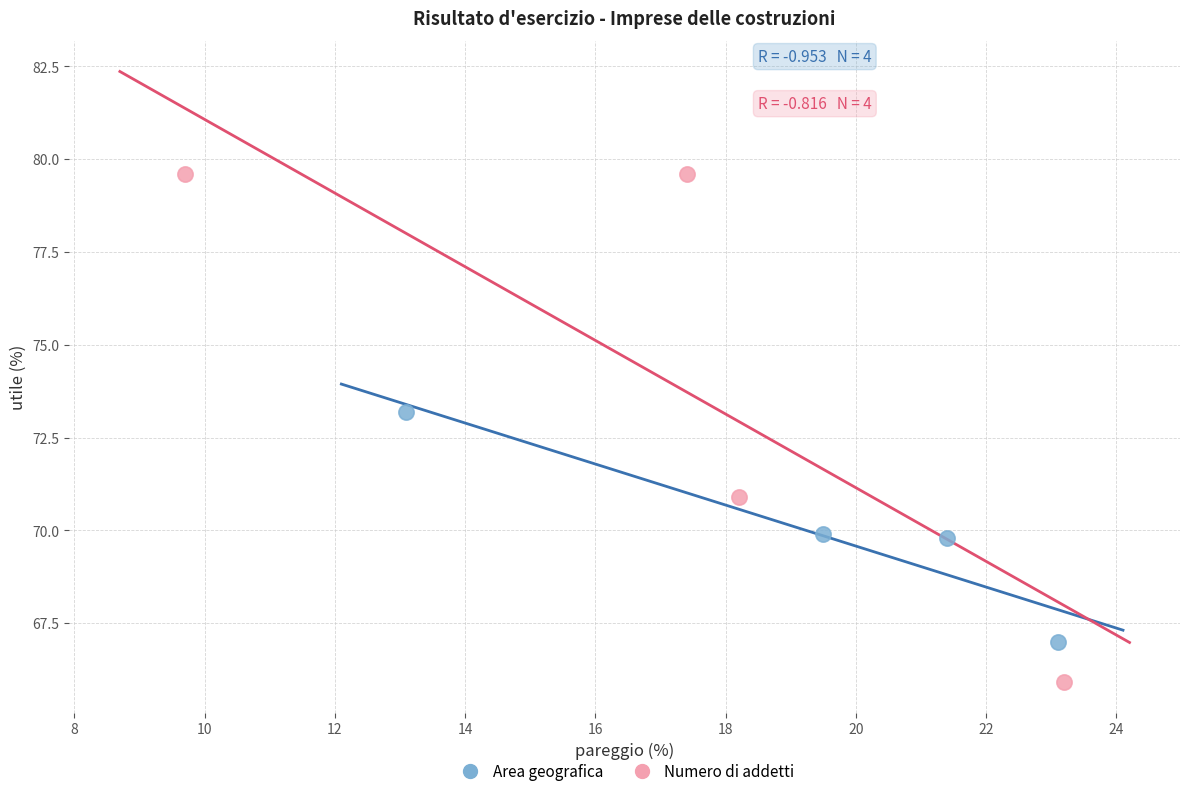

What are all the series names shown in the legend?

Area geografica, Numero di addetti